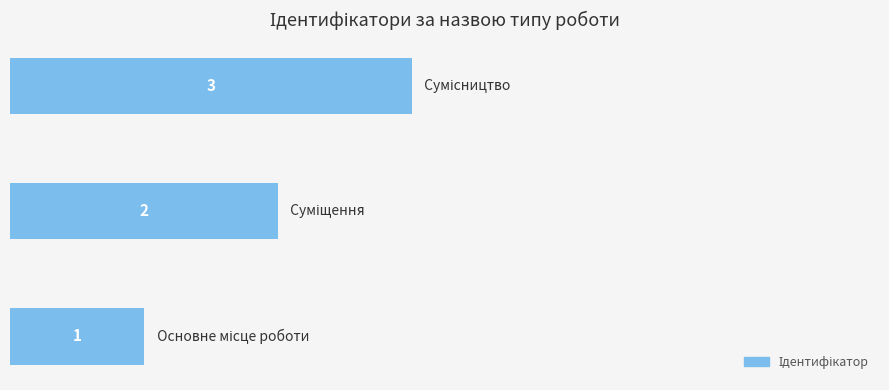

What is the sum of all values?

6